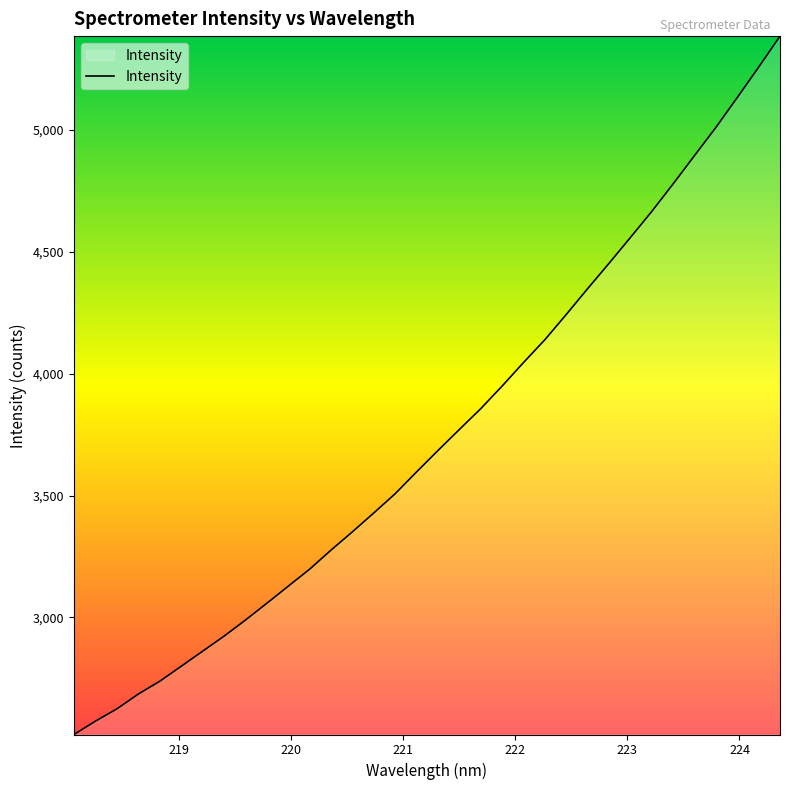

Does the chart display data point markers on the line(s)?

No